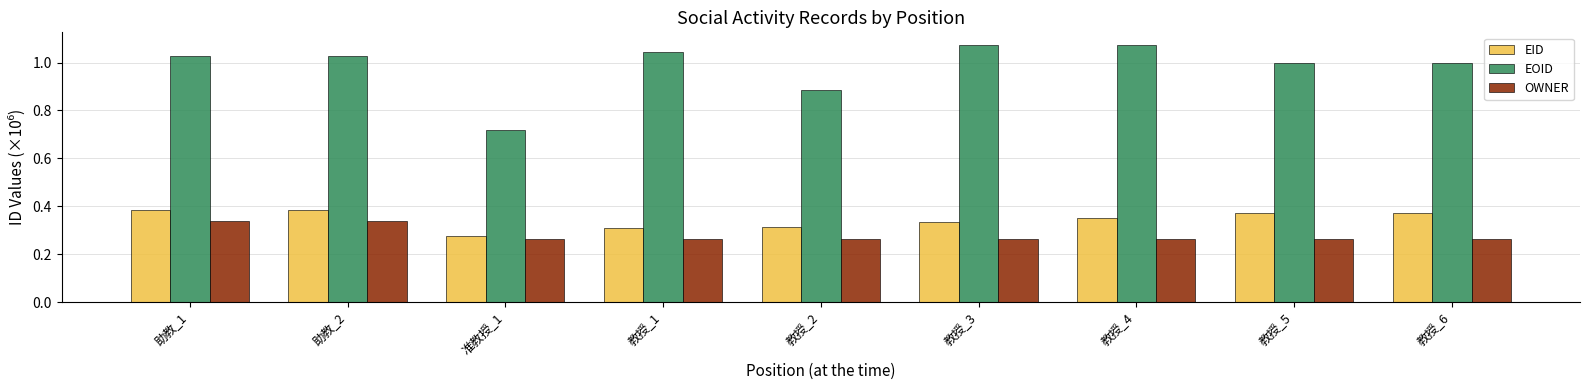

What are all the series names shown in the legend?

EID, EOID, OWNER